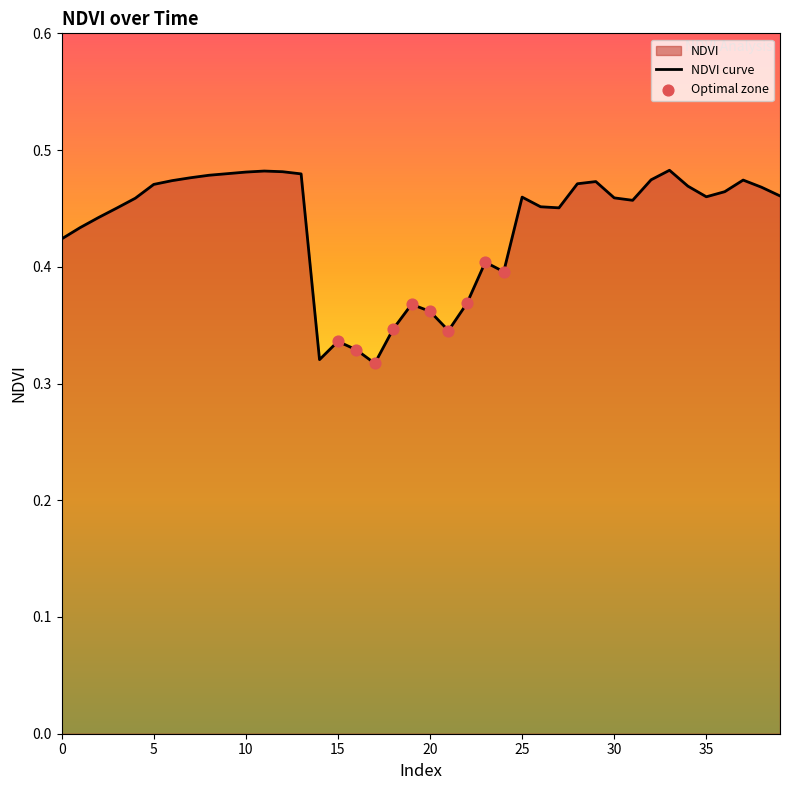

Between 39 and 20, which is larger?

39